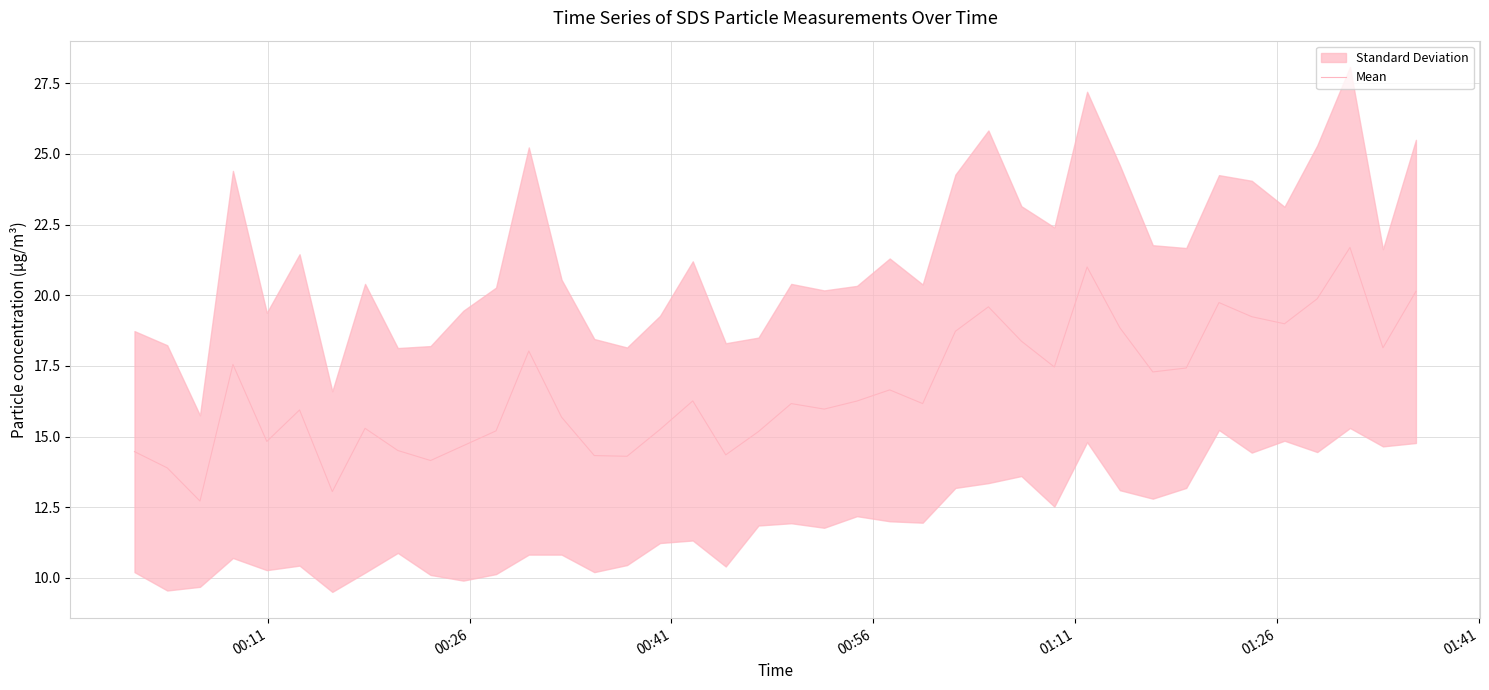

What is the difference between the maximum and minimum values?

9.0